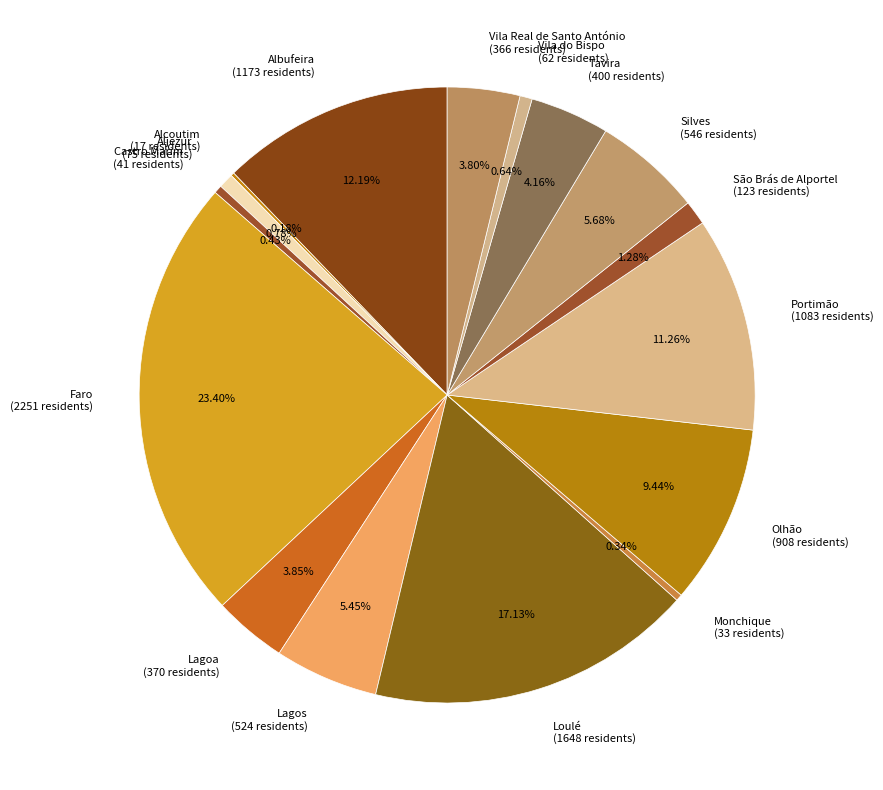

Is Monchique (33 residents) the majority of the pie?

No